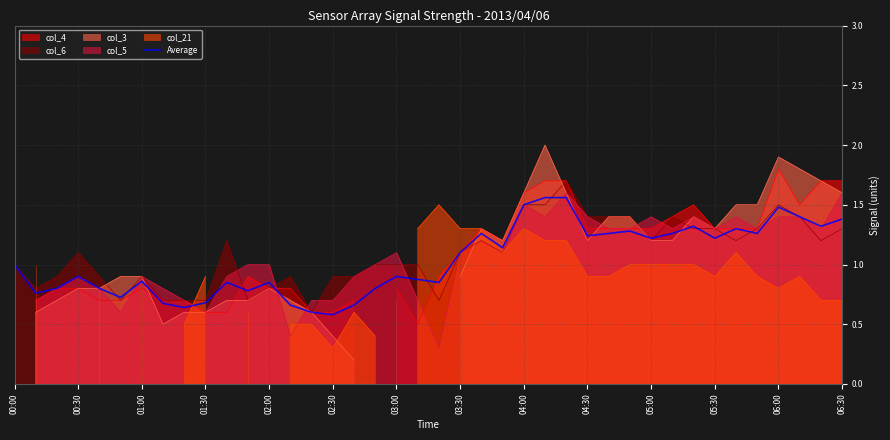

The value of col_6 at 04:00 is 0.9. True or false?

False